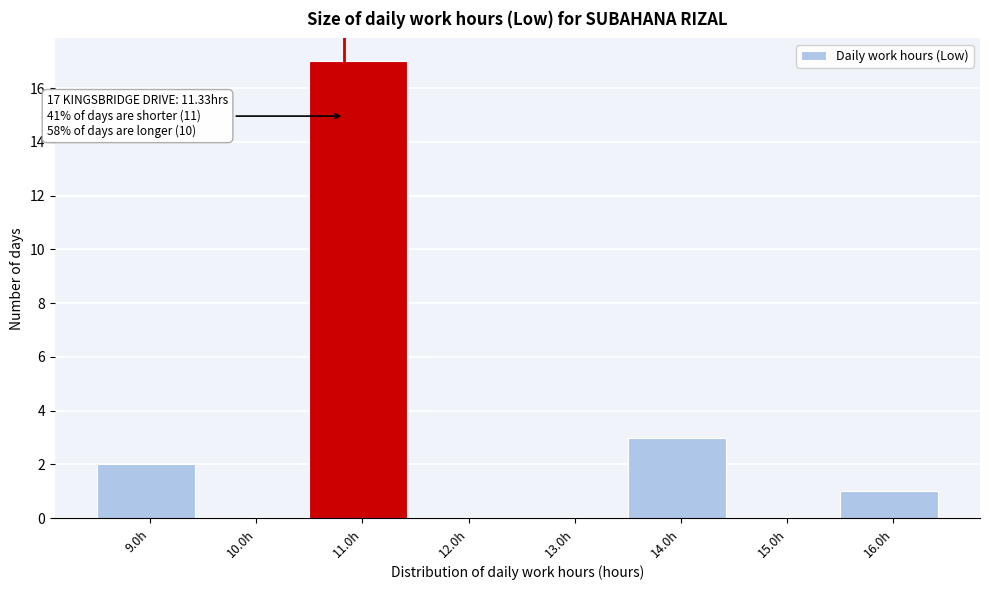

Reading left to right, extract all data points from this chart.

9.0h=2	10.0h=0	11.0h=17	12.0h=0	13.0h=0	14.0h=3	15.0h=0	16.0h=1